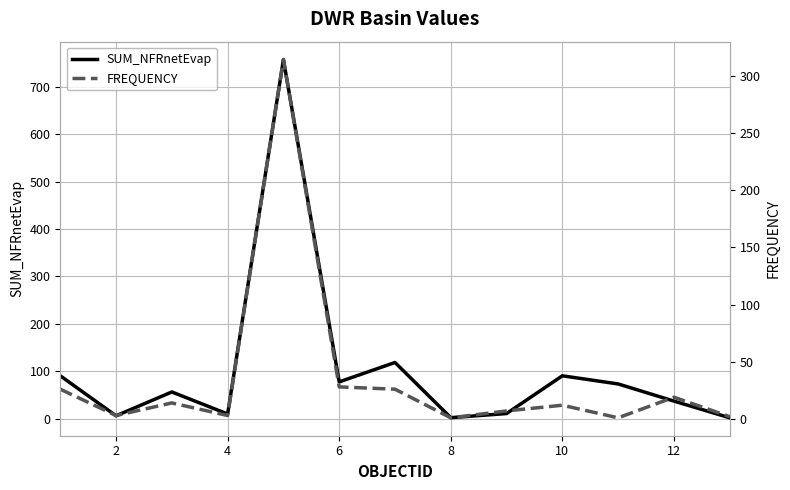

List the series in order of their peak value, highest first.

SUM_NFRnetEvap, FREQUENCY